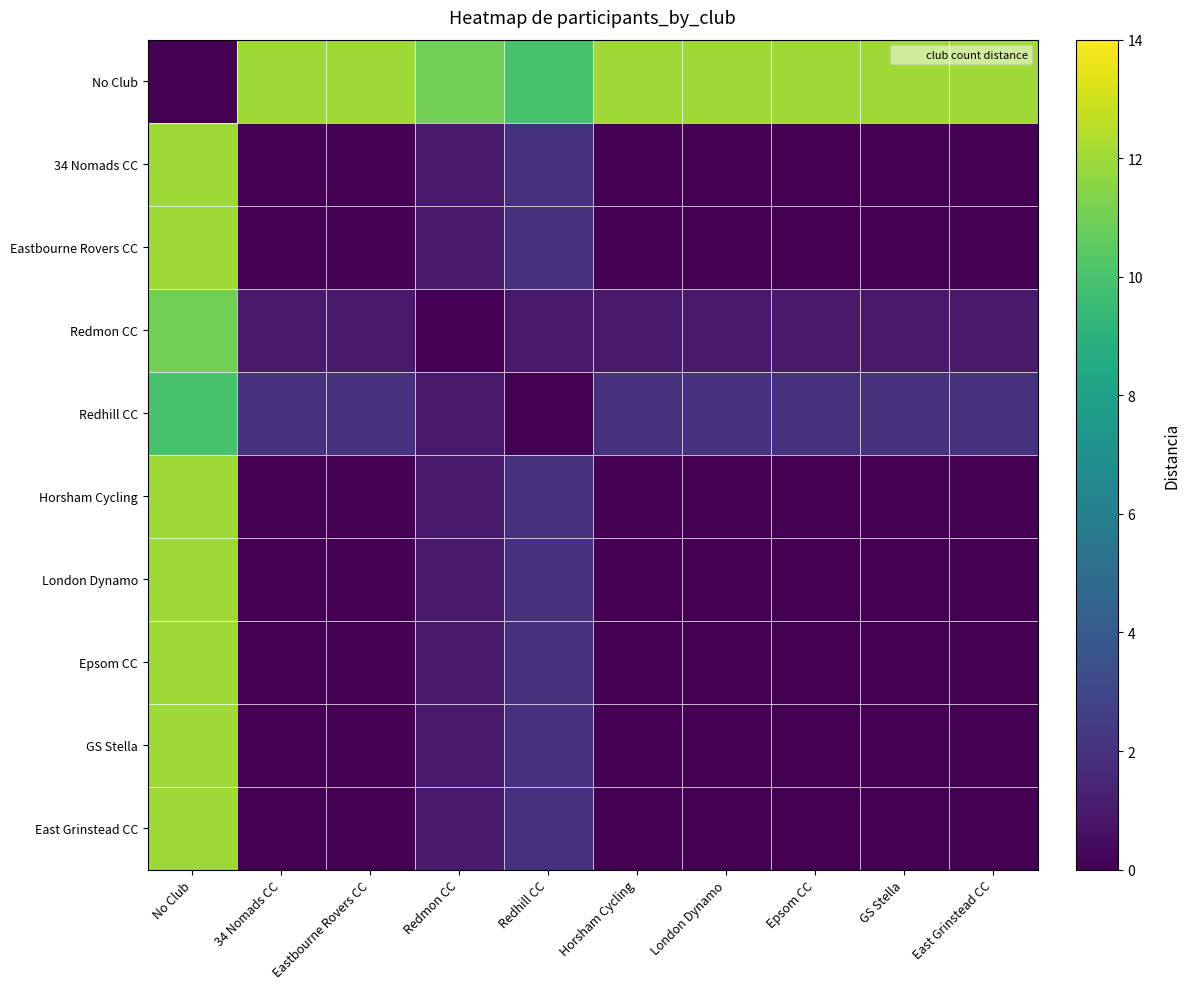

Rank the series at GS Stella from highest to lowest value.

No Club, Redhill CC, Redmon CC, 34 Nomads CC, Eastbourne Rovers CC, Horsham Cycling, London Dynamo, Epsom CC, GS Stella, East Grinstead CC